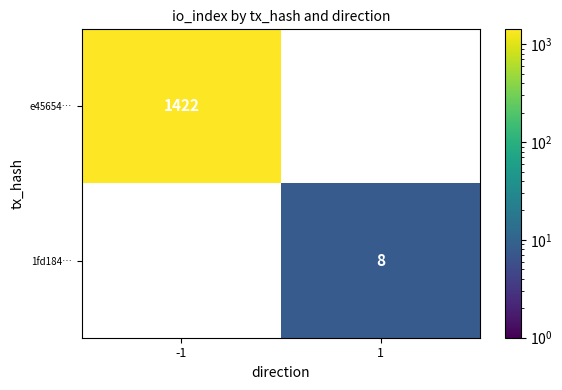

What is the minimum value shown in the chart?

8.0